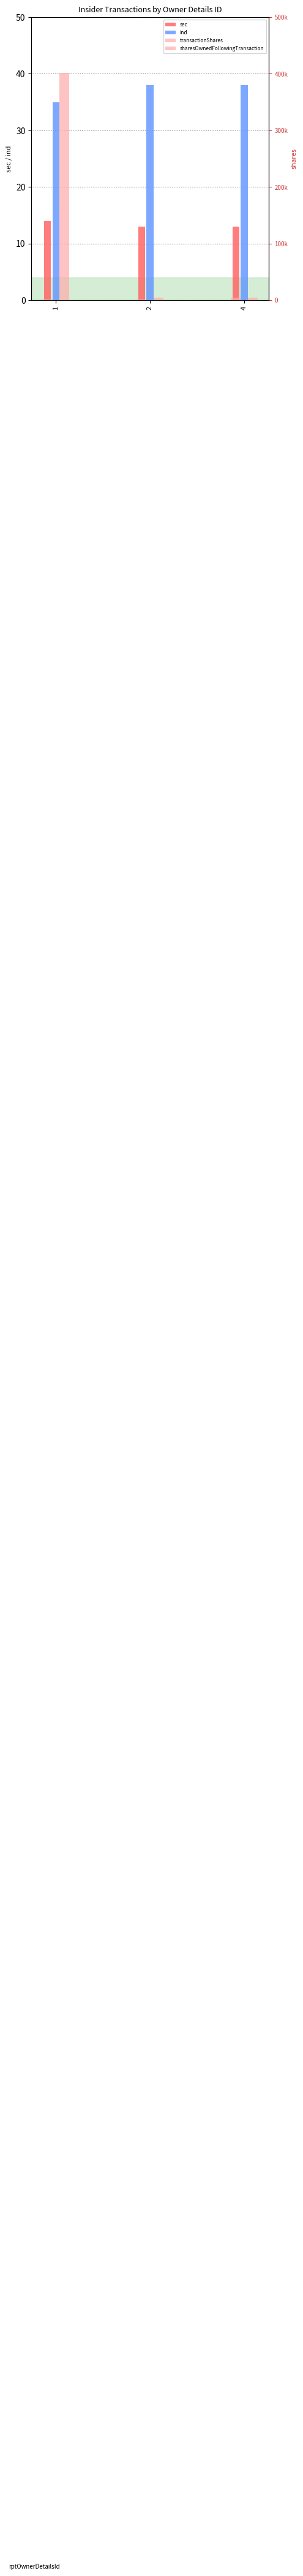

Reading left to right, what are all the values shown in this chart?

sec: 14	13	13
ind: 35	38	38
transactionShares: 1130	1434	4564
sharesOwnedFollowingTransaction: 401130	4688	3965